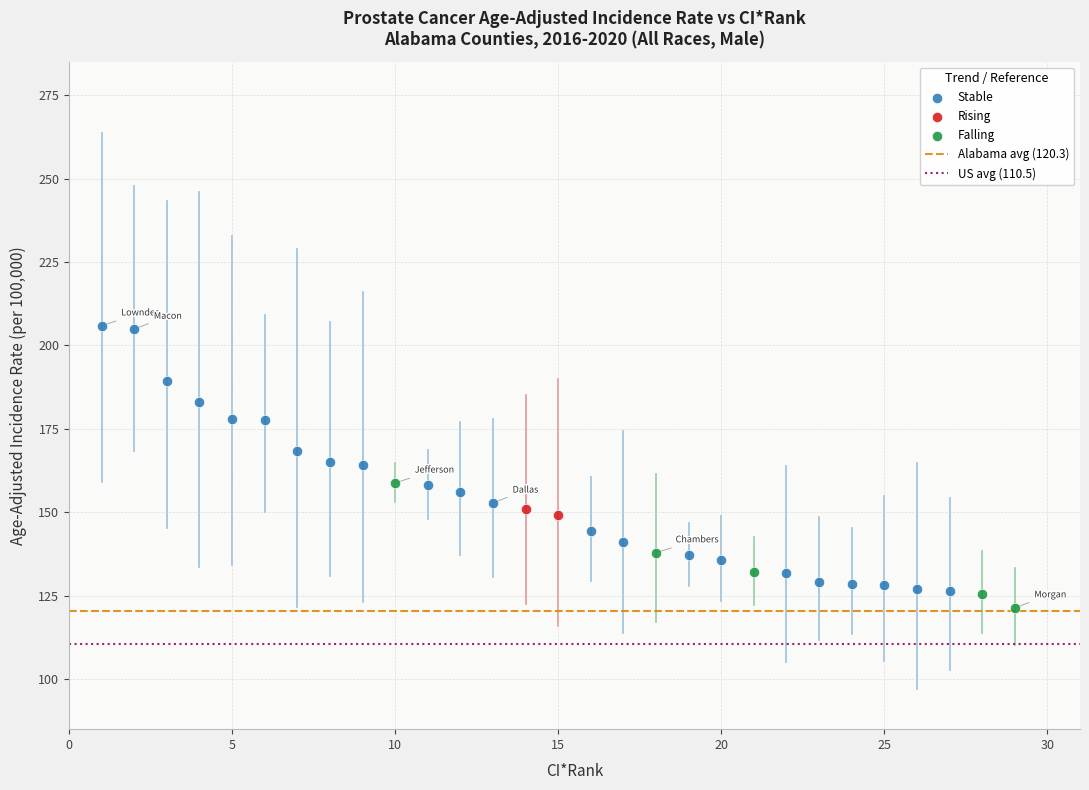

Which series contains the lowest Y value?

Falling